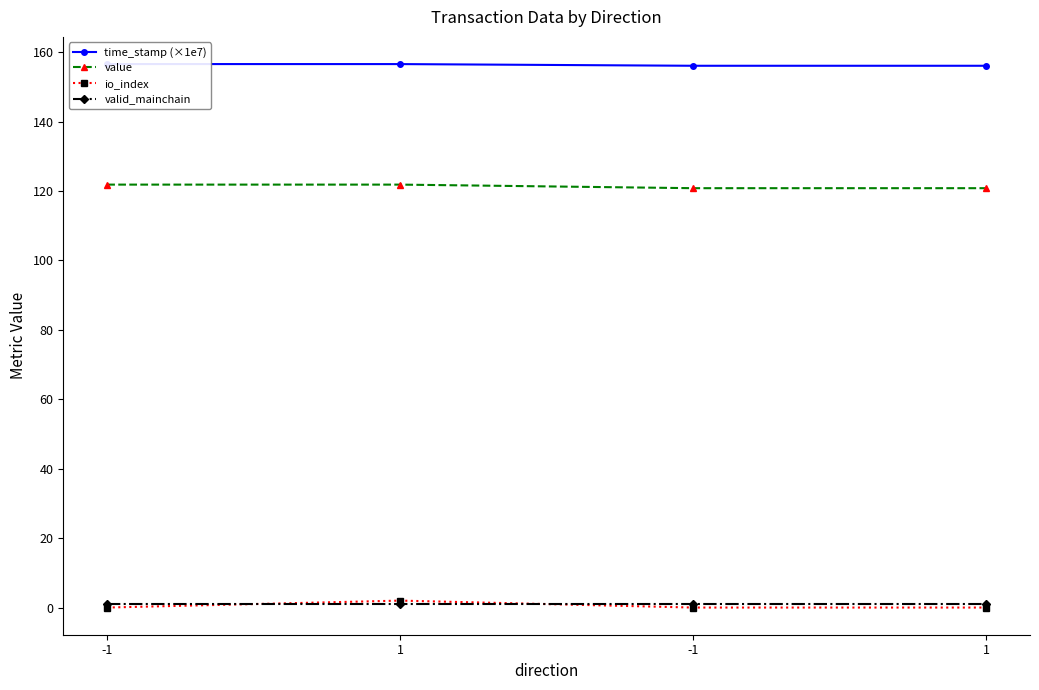

How many lines are shown in the chart?

4